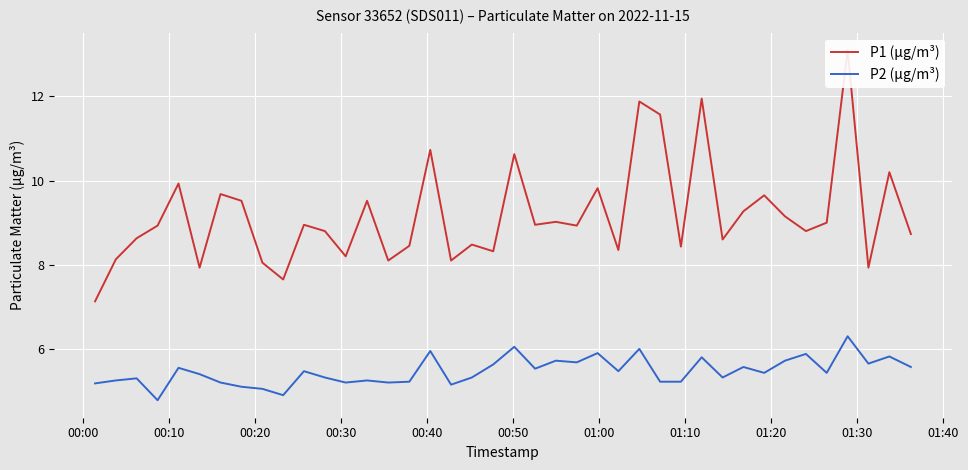

What are all the series names shown in the legend?

P1 (µg/m³), P2 (µg/m³)